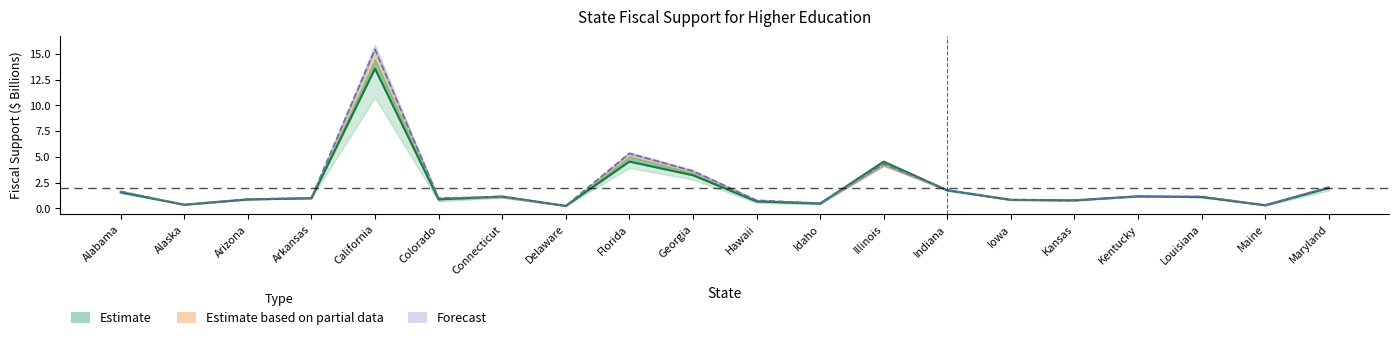

What is the value of the FY19 Forecast point at the 18th from the left?

1.2